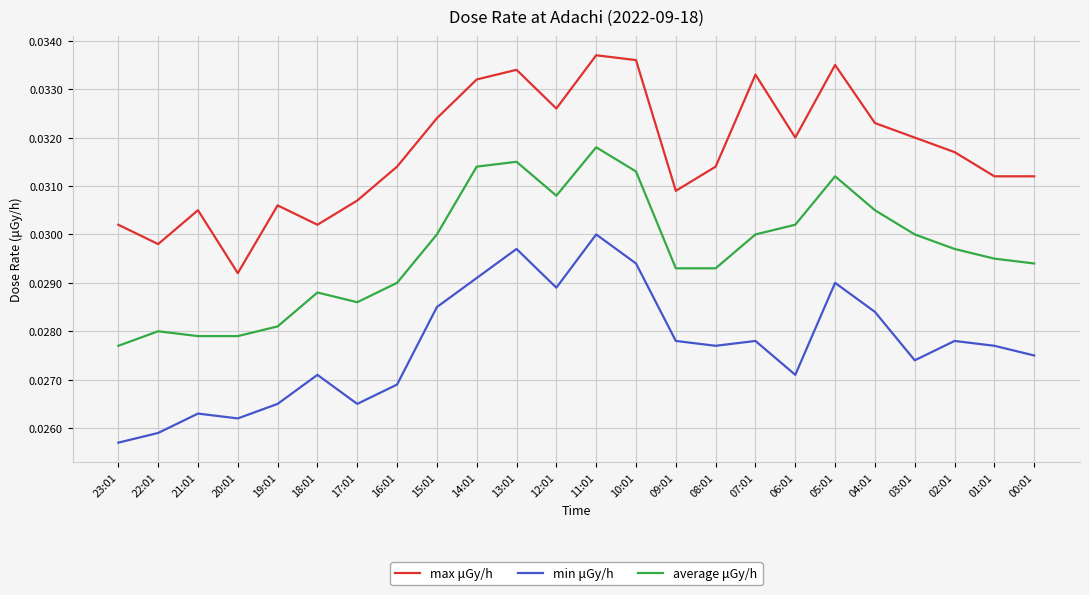

Does the chart display data point markers on the line(s)?

No